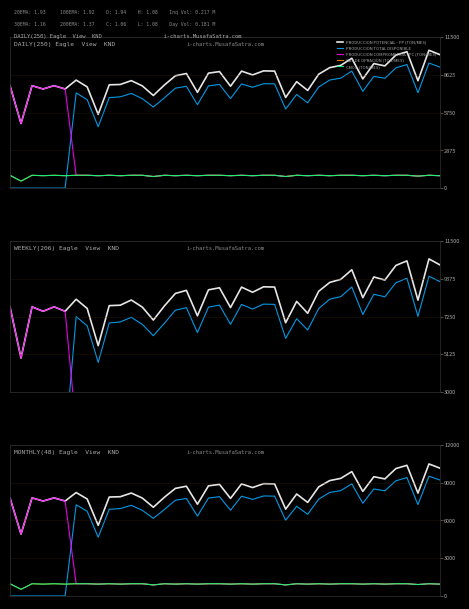

Is the value of PRODUCCION COMPROMETIDA - PC (TON/MES) at 25 greater than the value of PRODUCCION TOTAL DISPONIBLE at 23?

No